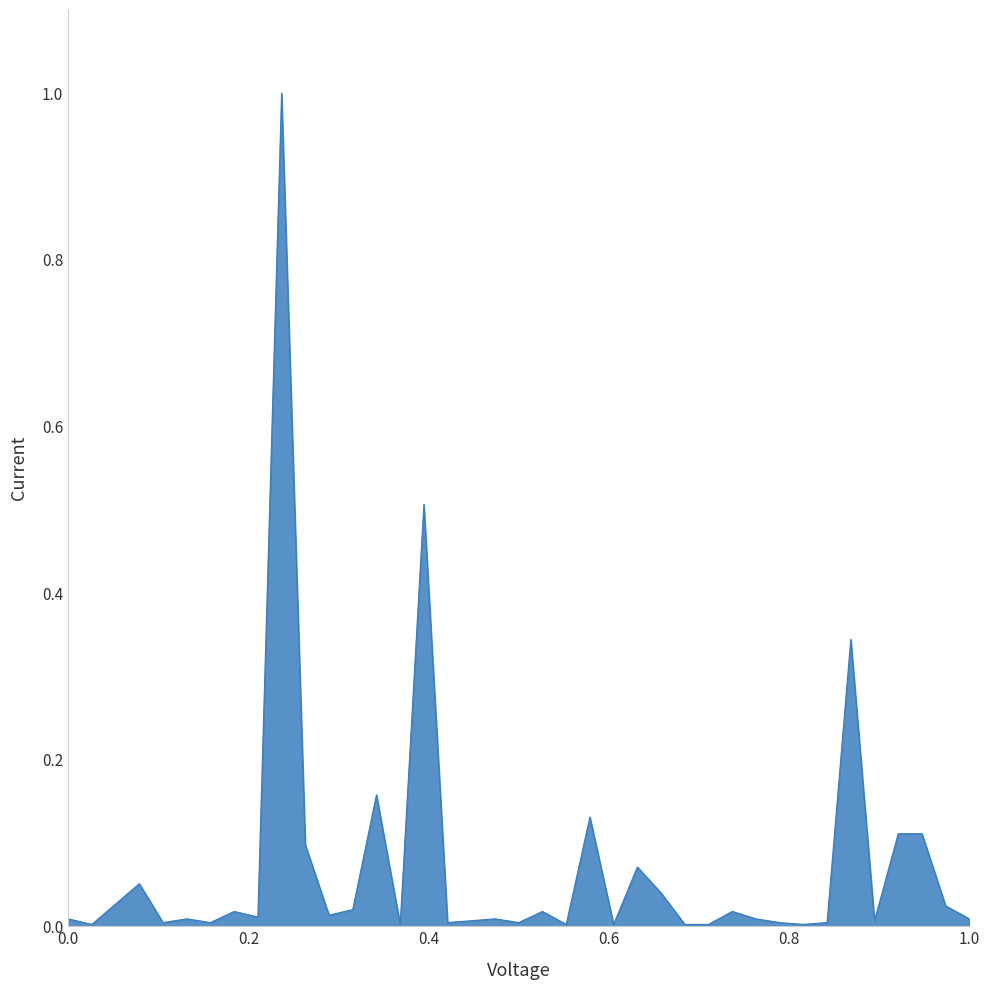

What is the greatest value displayed?

1.0